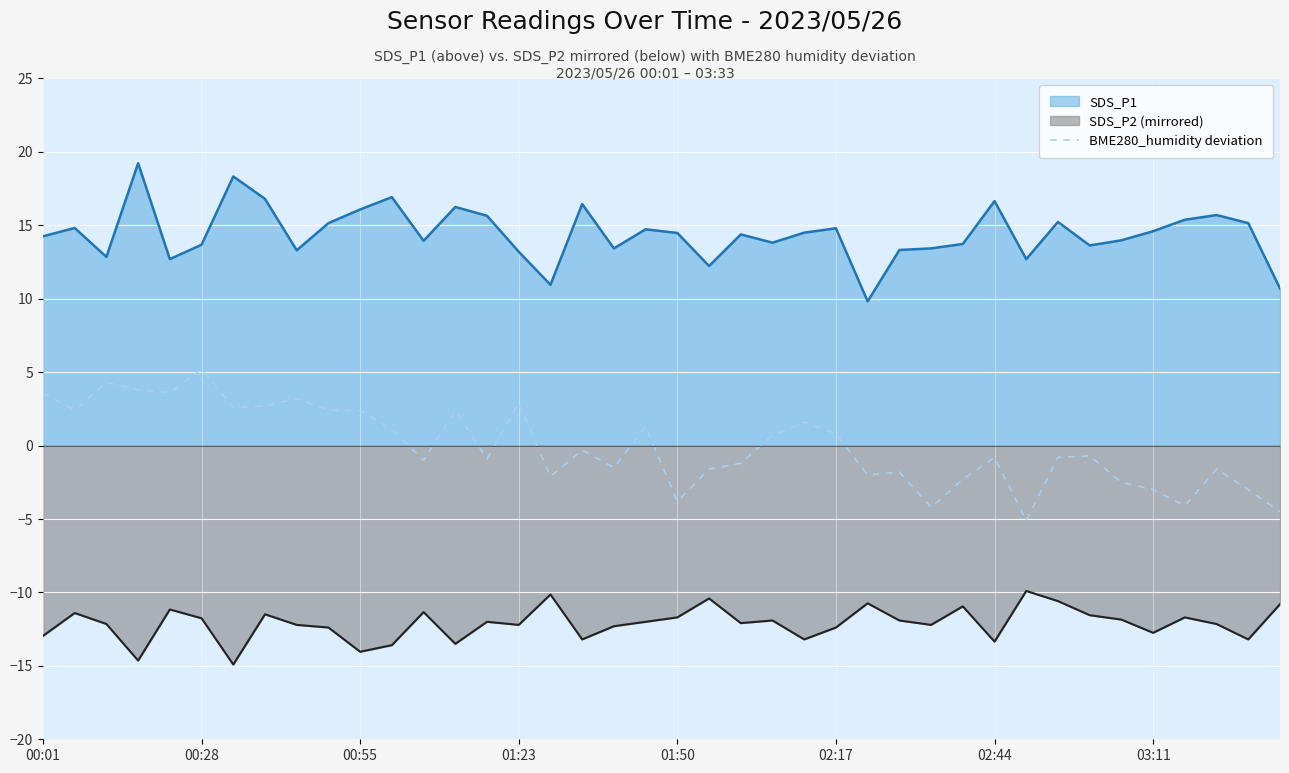

How many values exceed 0?

18